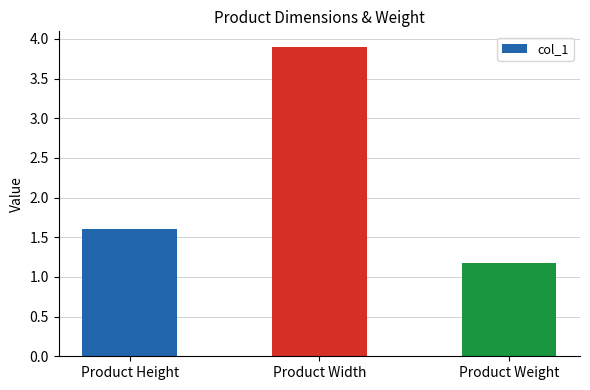

Rank the categories by value from highest to lowest.

Product Width, Product Height, Product Weight